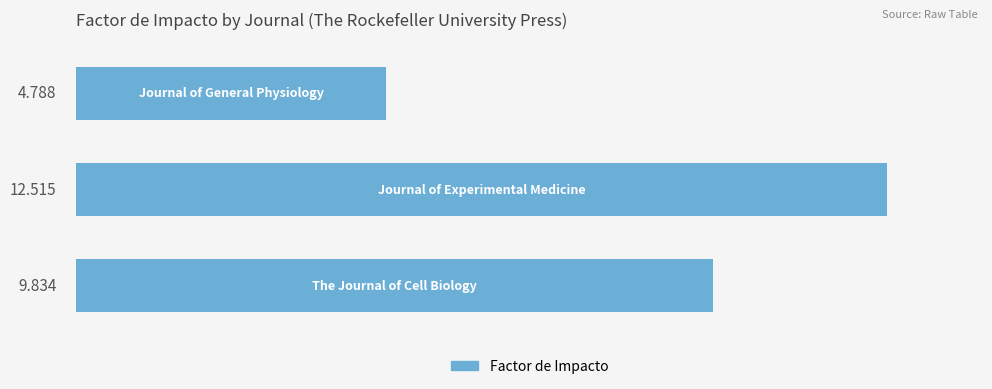

How many distinct data groups are displayed?

1